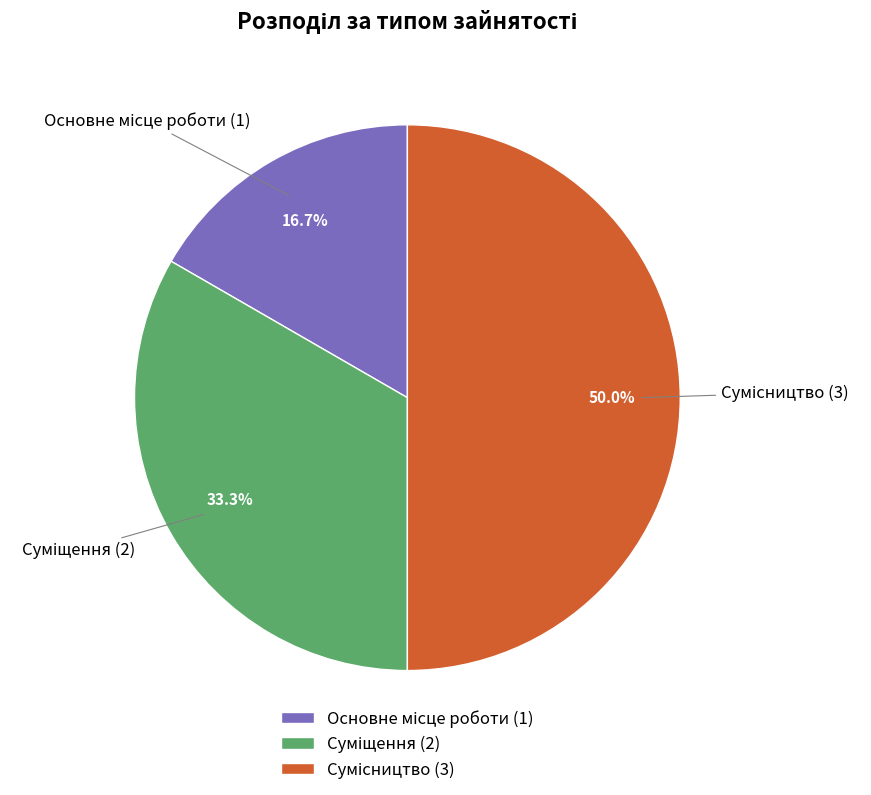

How many segments does this pie chart have?

3